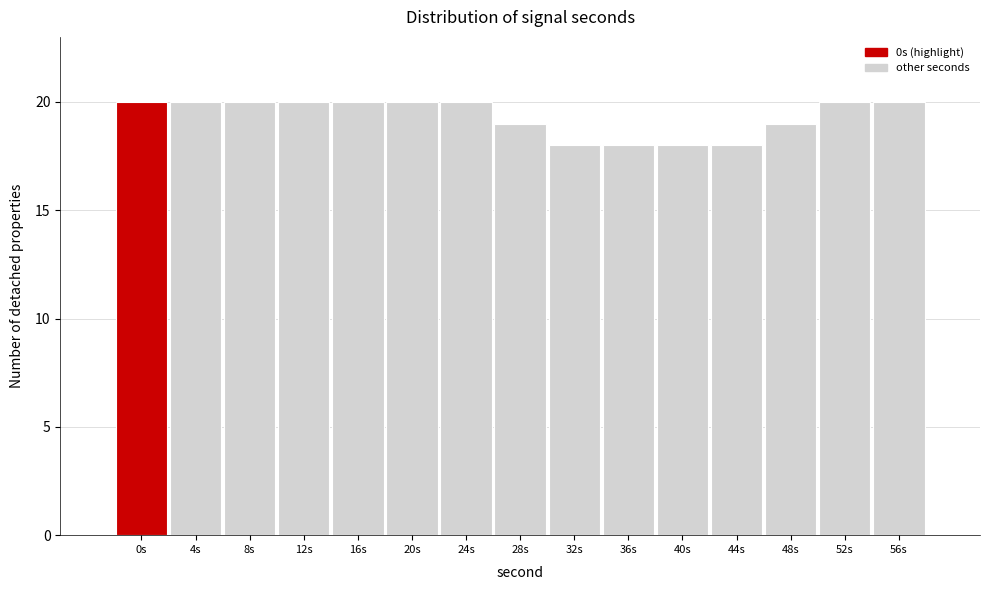

Reading left to right, list all the values displayed in this chart.

0s=20	4s=20	8s=20	12s=20	16s=20	20s=20	24s=20	28s=19	32s=18	36s=18	40s=18	44s=18	48s=19	52s=20	56s=20